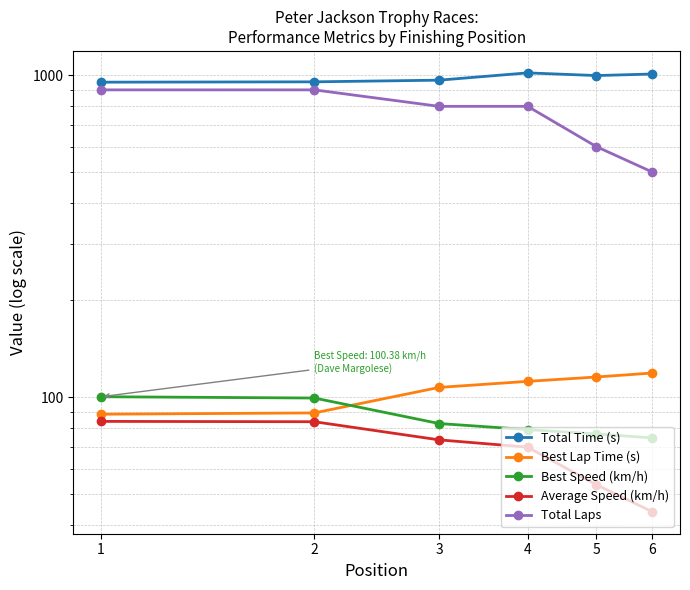

What is the sum of the Average Speed (km/h) values at 1 and 5?

137.7